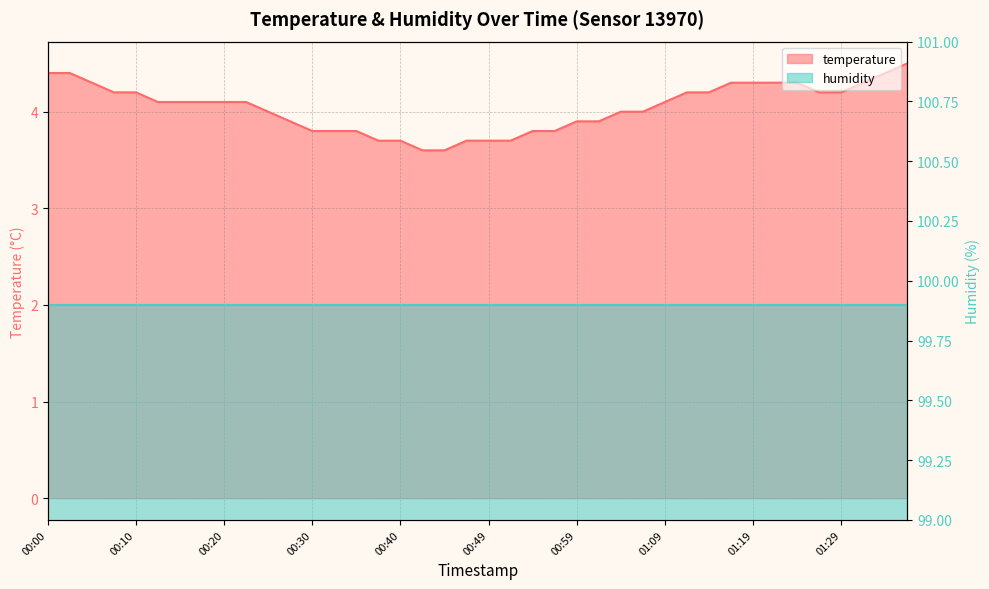

At which label is the value closest to 4?

00:25